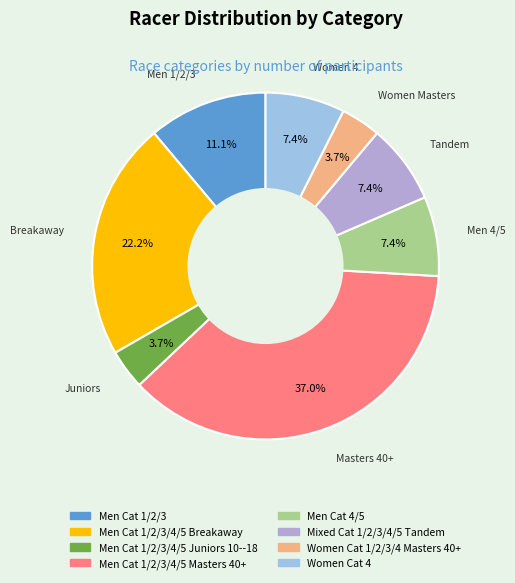

How many segments does this pie chart have?

8